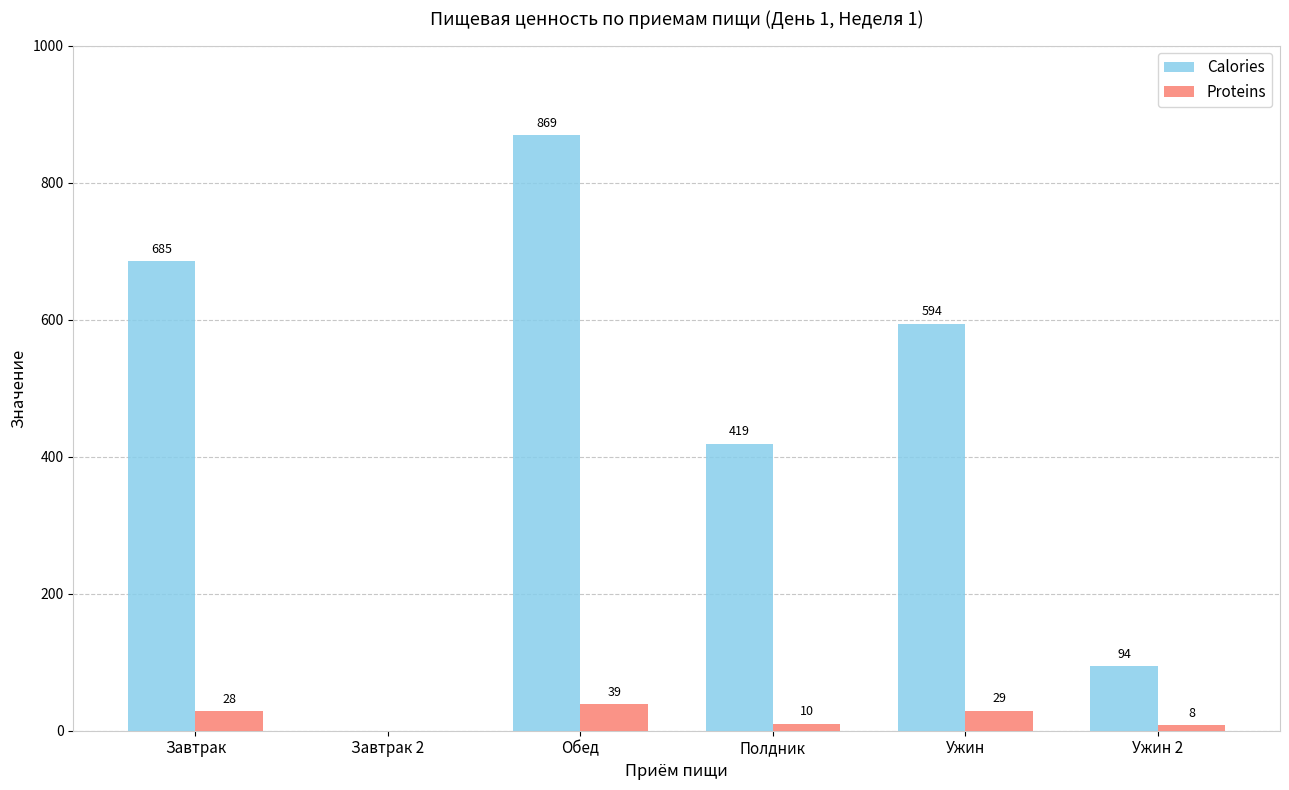

The Proteins series shows 39.0 at Обед. True or false?

True